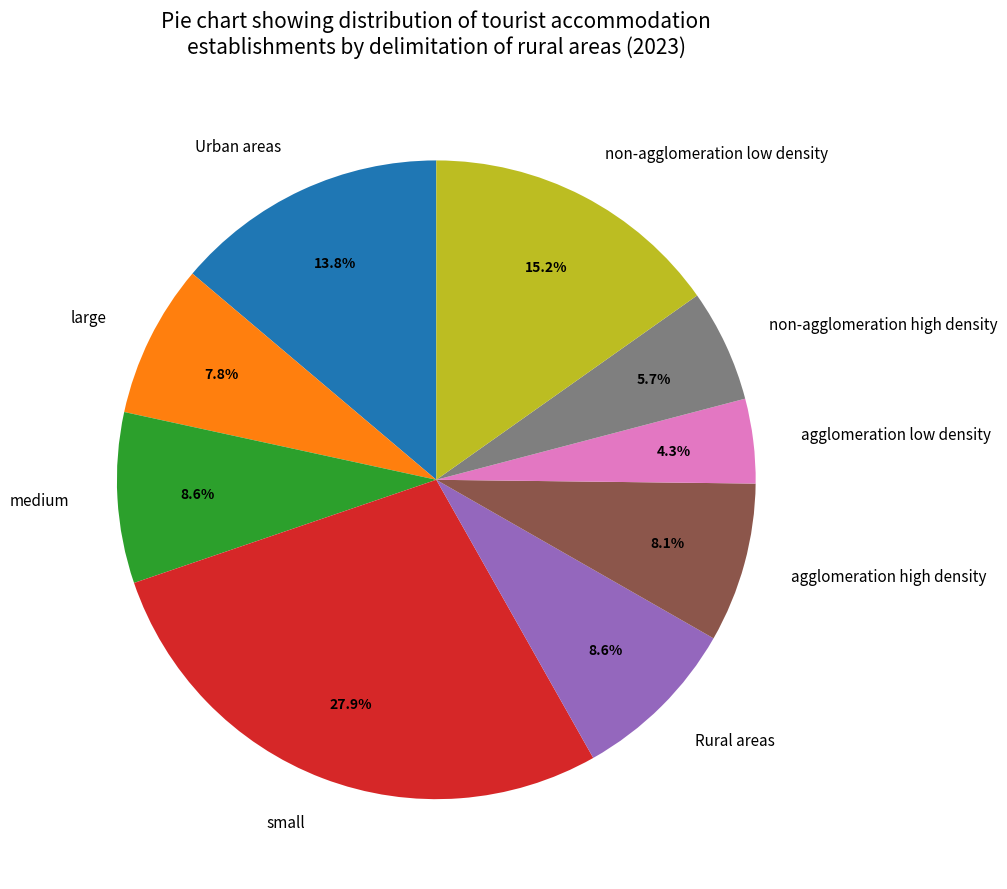

How many segments does this pie chart have?

9